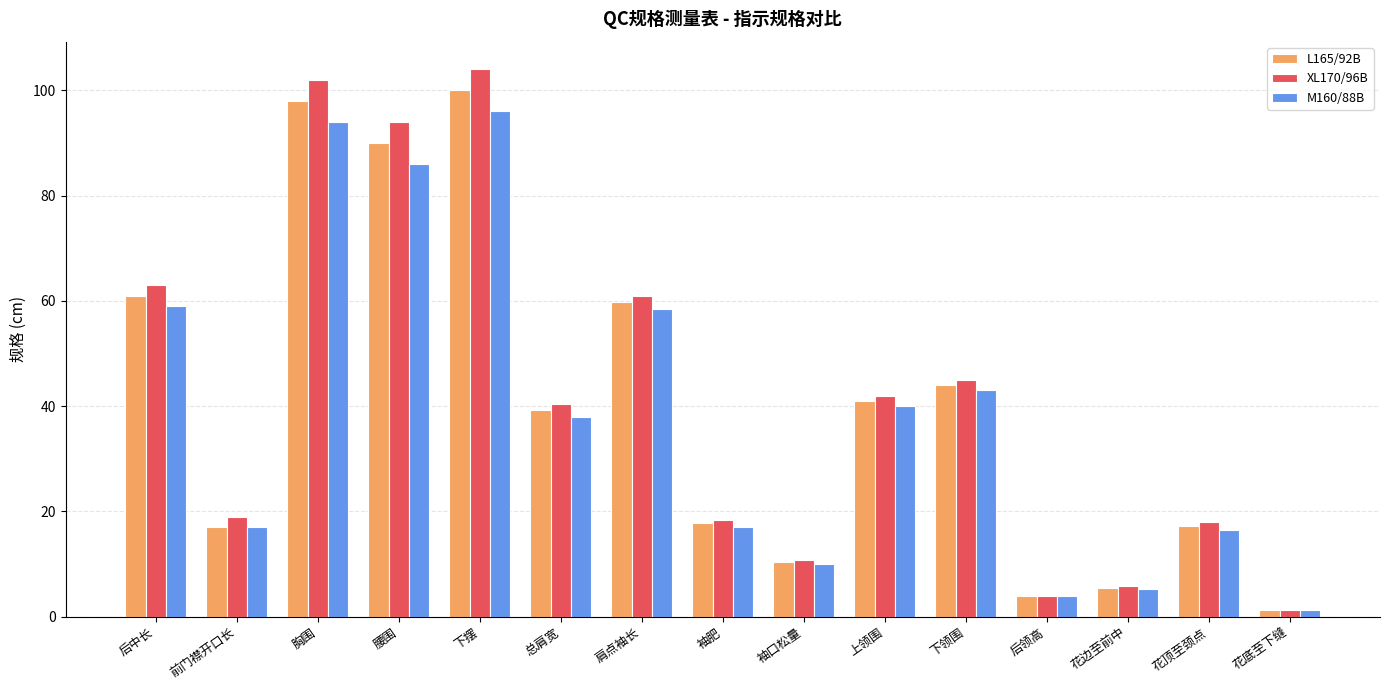

Is it true that L165/92B equals 98.0 at 胸围?

True